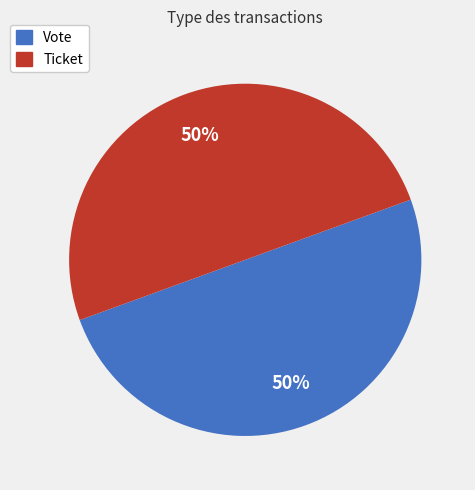

How many slices are in this pie chart?

2